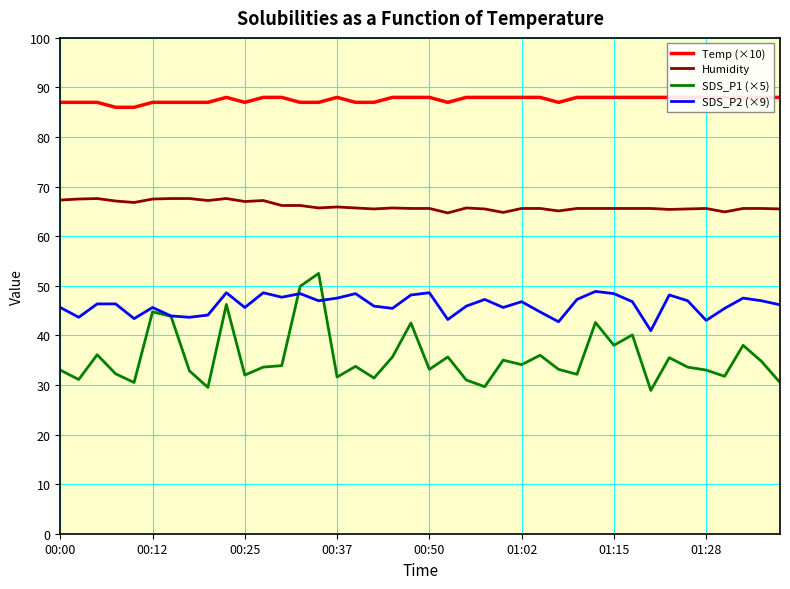

The SDS_P1 (×5) series shows 38.0 at 01:15. True or false?

True